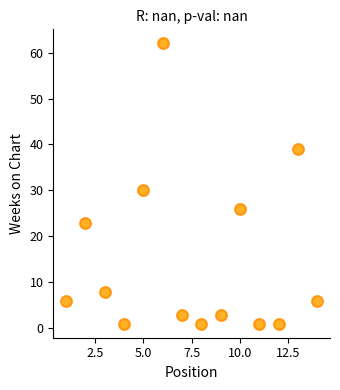

What Y value in the scatter plot is closest to 31?

30